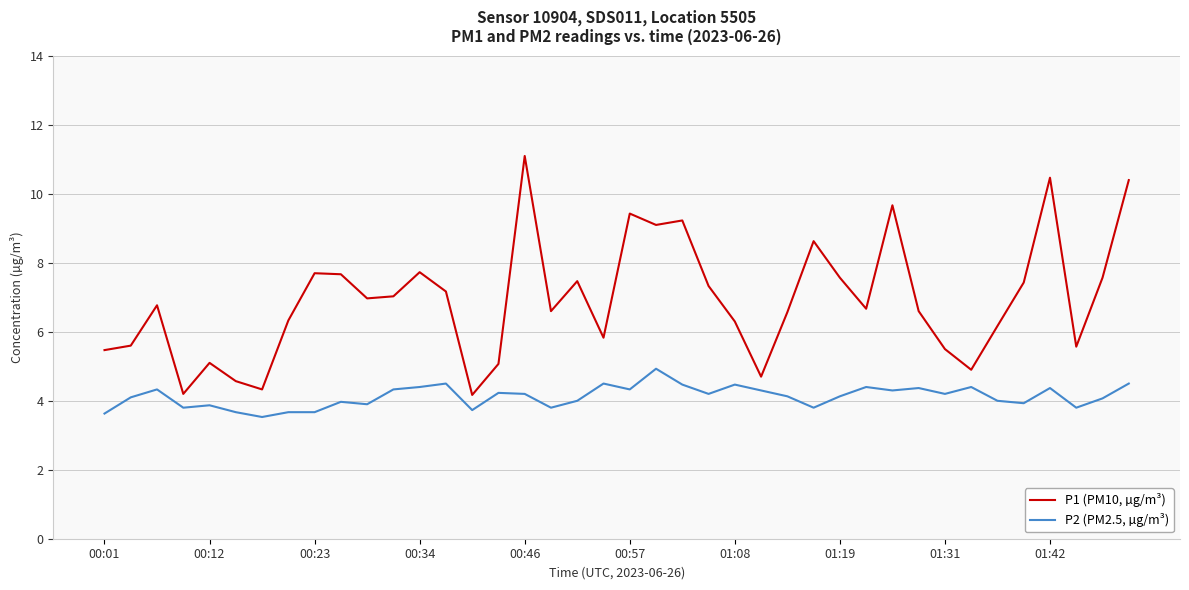

What is the minimum value for P2 (PM2.5, µg/m³)?

3.5